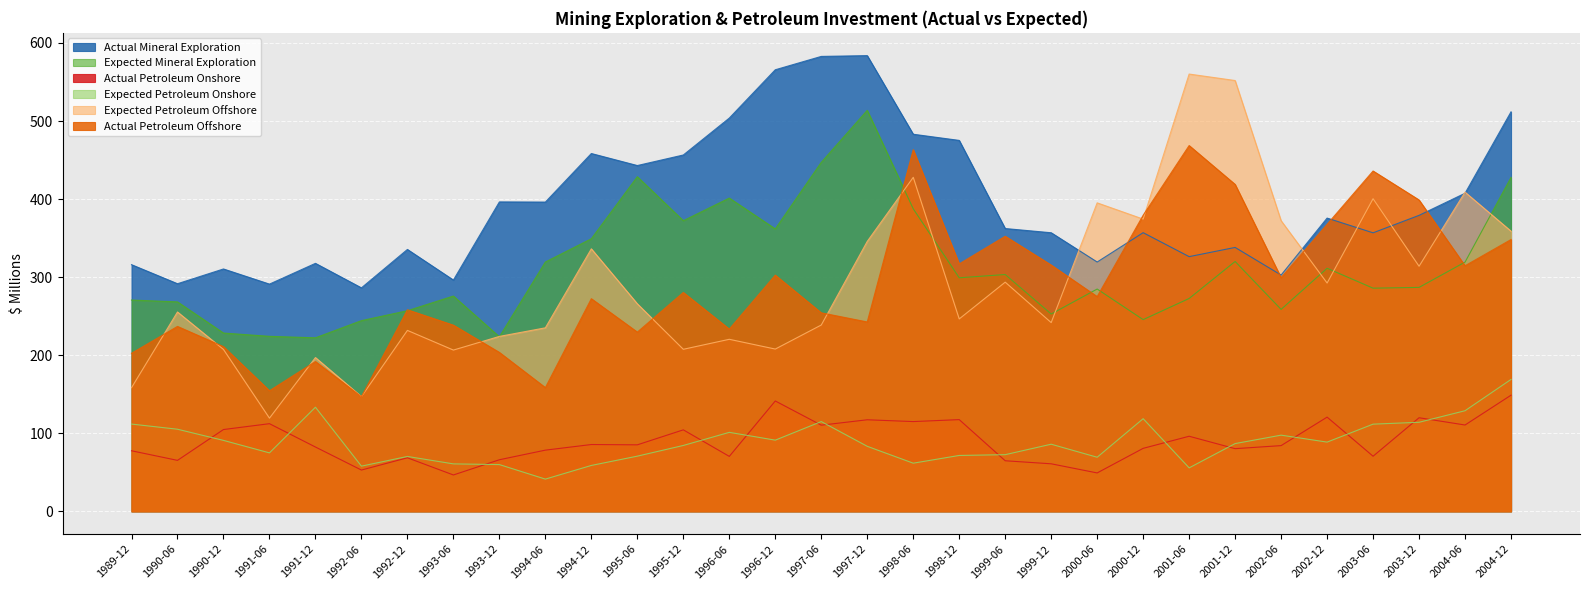

What is the highest value of the Actual Petroleum Offshore series?

468.6